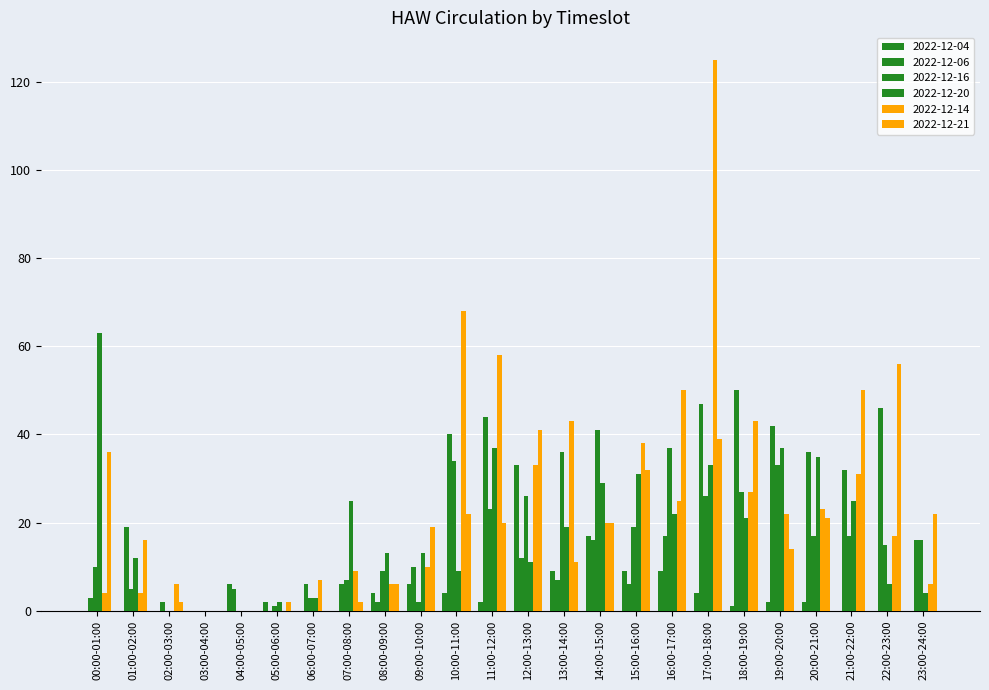

Where is 2022-12-20 nearest to the value 31?

15:00-16:00